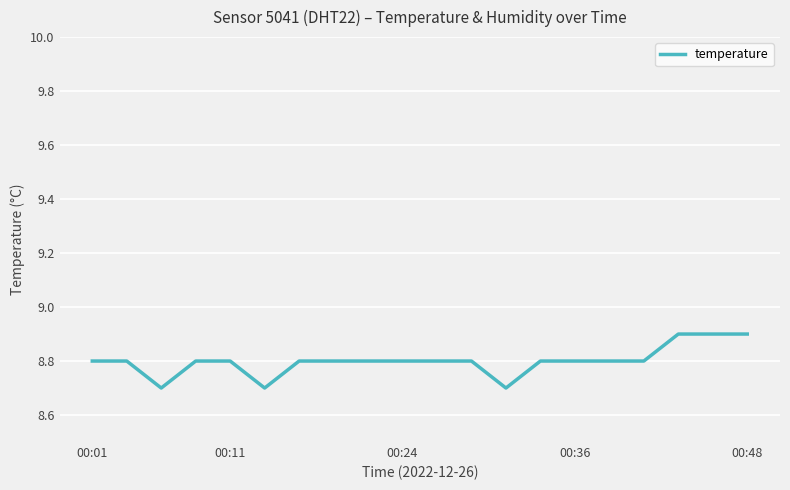

What is the smallest value displayed?

8.7